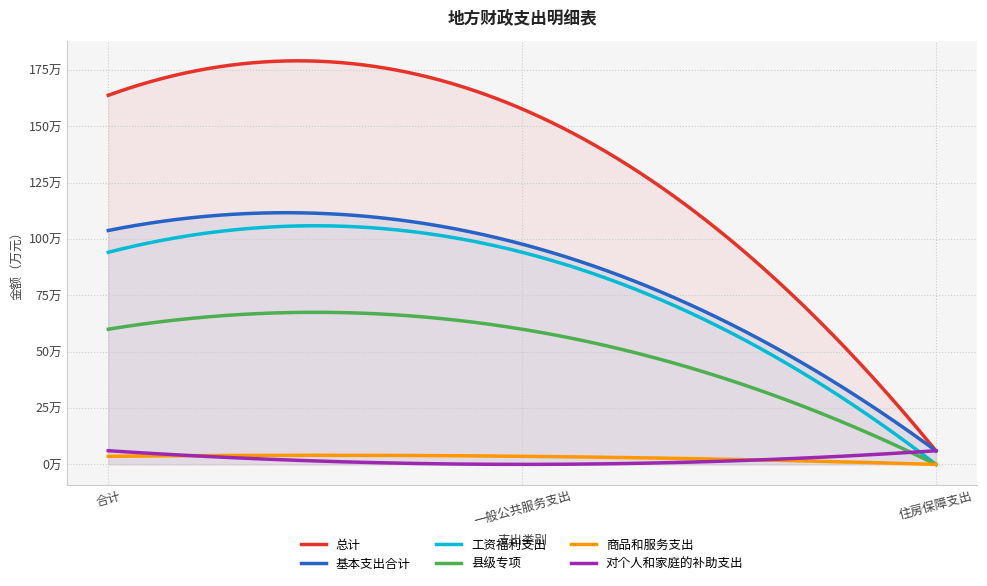

Where is 工资福利支出 nearest to the value 470711?

住房保障支出